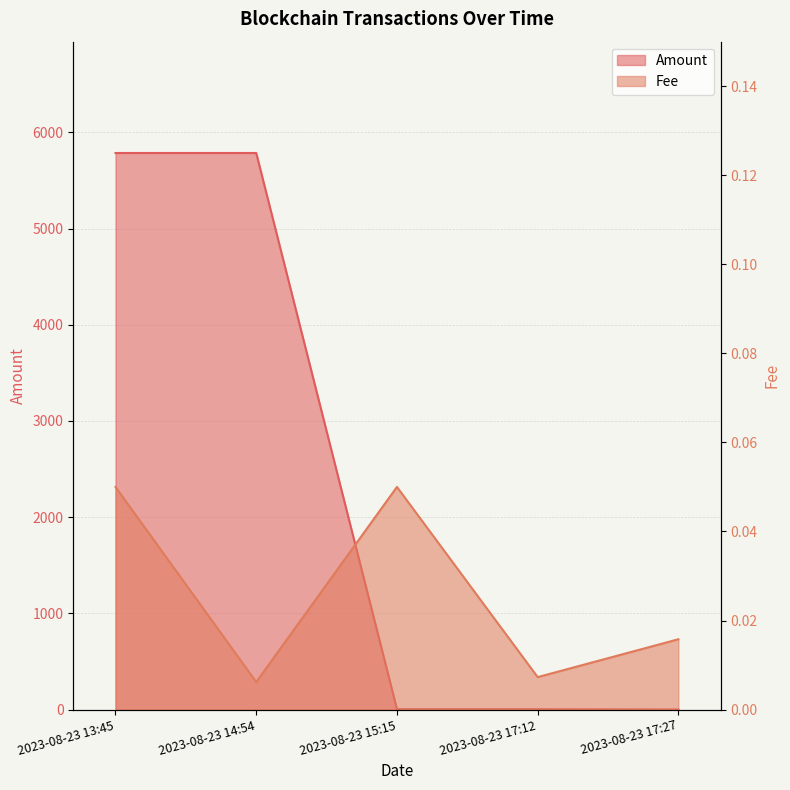

List the series in order of their peak value, highest first.

Amount, Fee